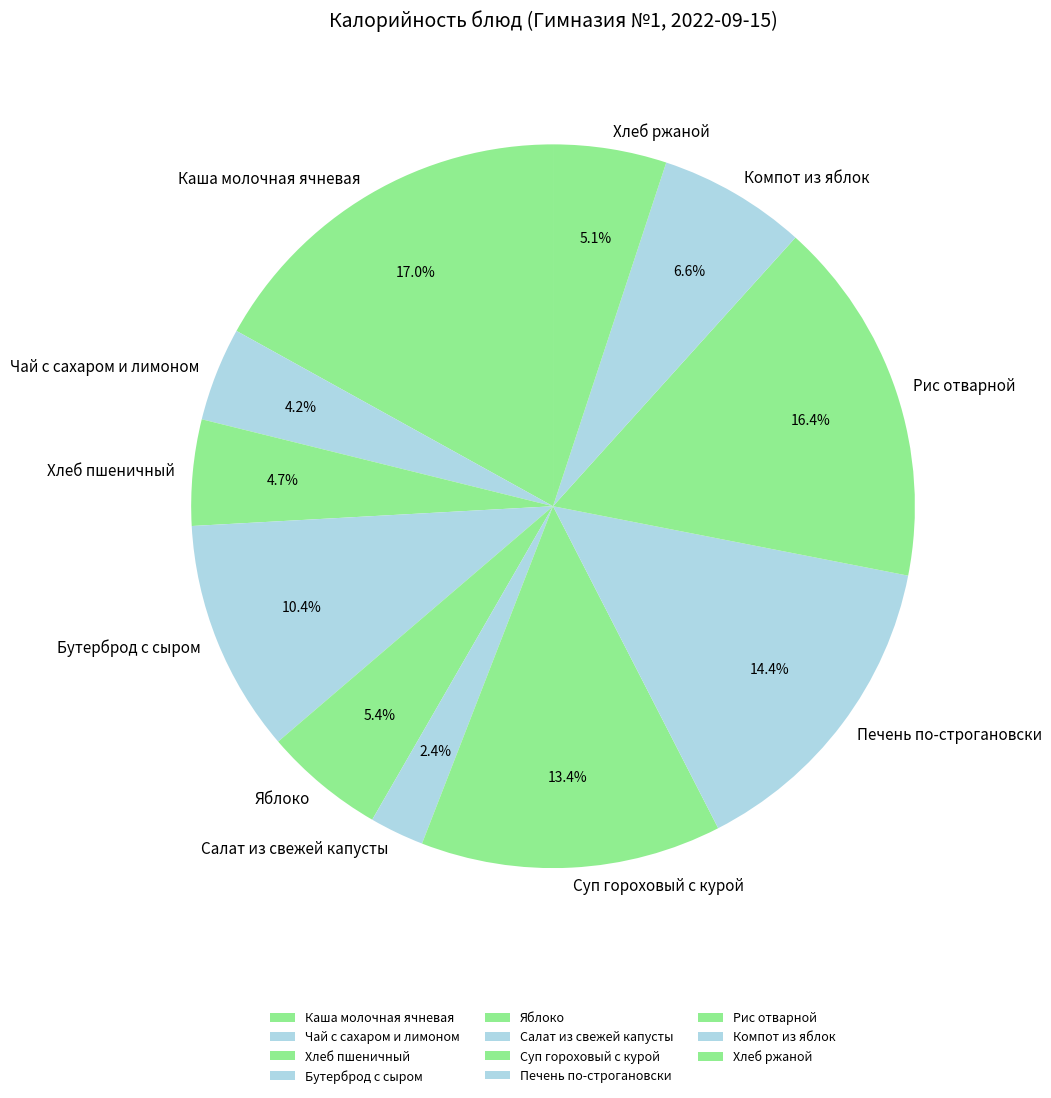

What is the ratio of the value at Компот из яблок to the value at Печень по-строгановски?

0.5